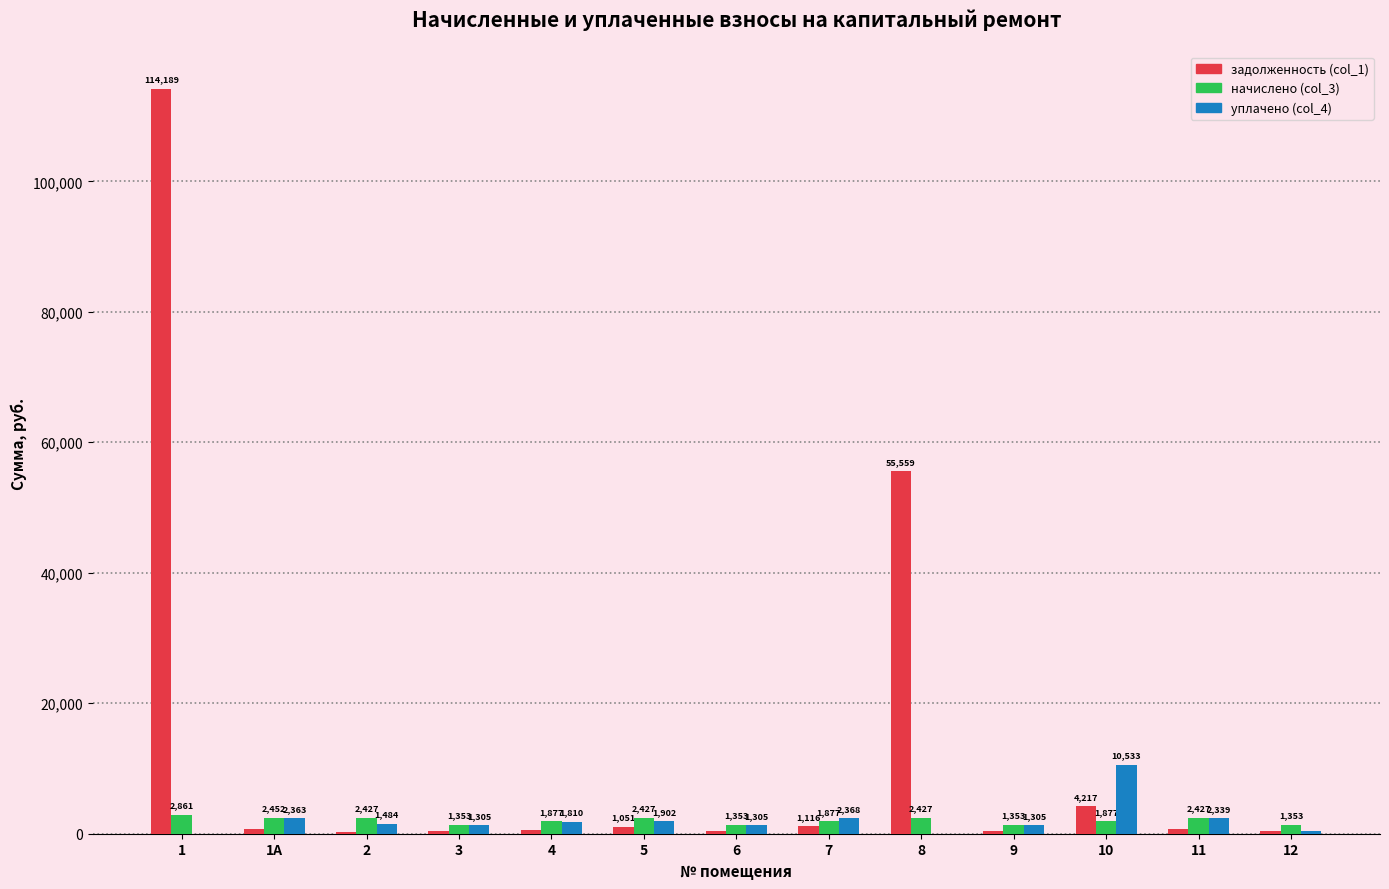

How many data points in задолженность (col_1) are above 721?

7